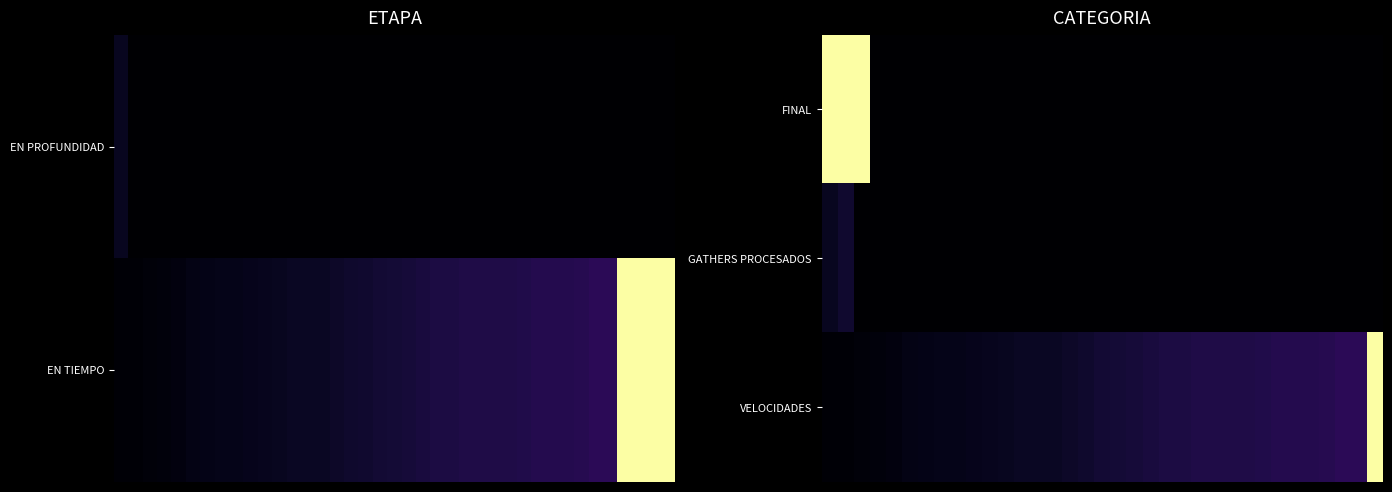

Count the number of data series in this chart.

3